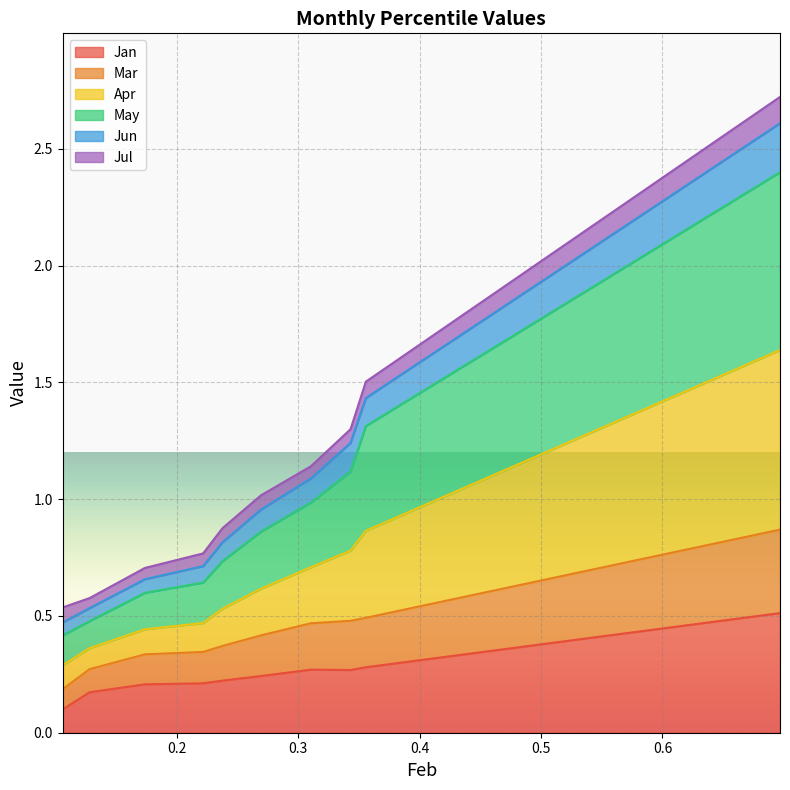

What is the average value of the Apr series?

1.1